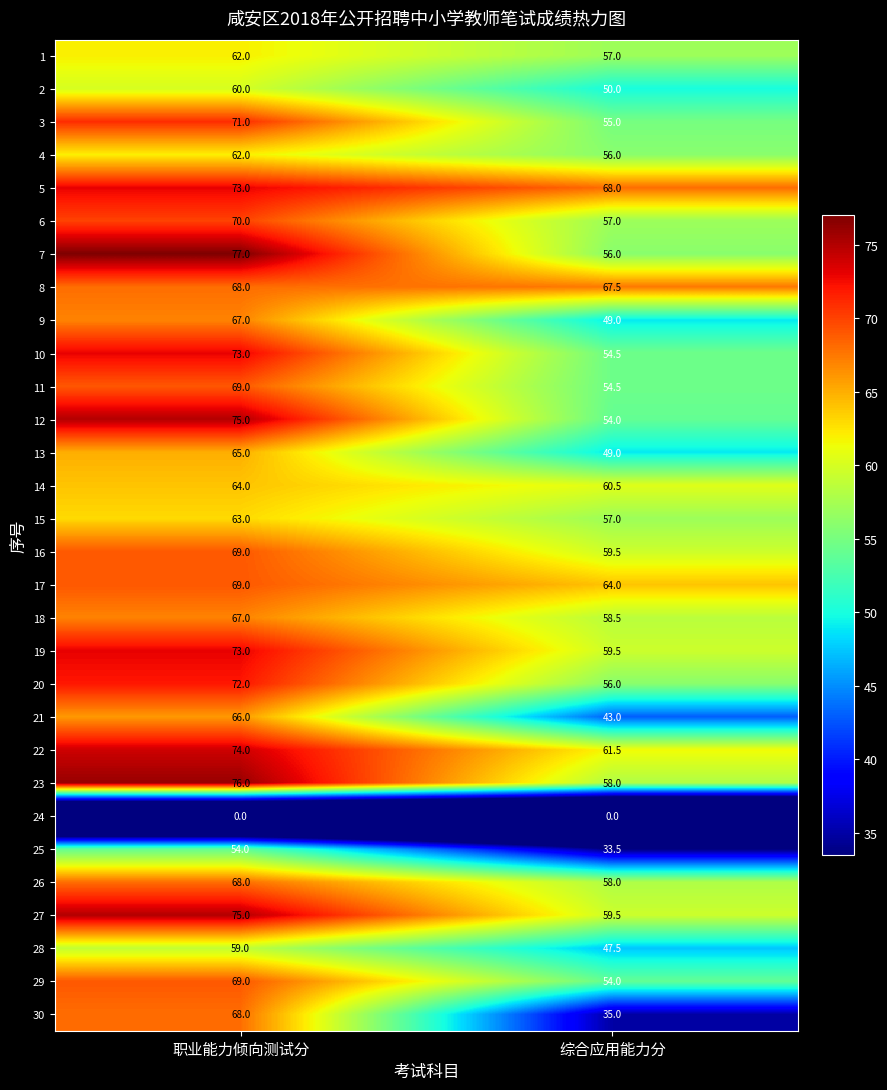

List the labels in order of 8 value, smallest first.

综合应用能力分, 职业能力倾向测试分